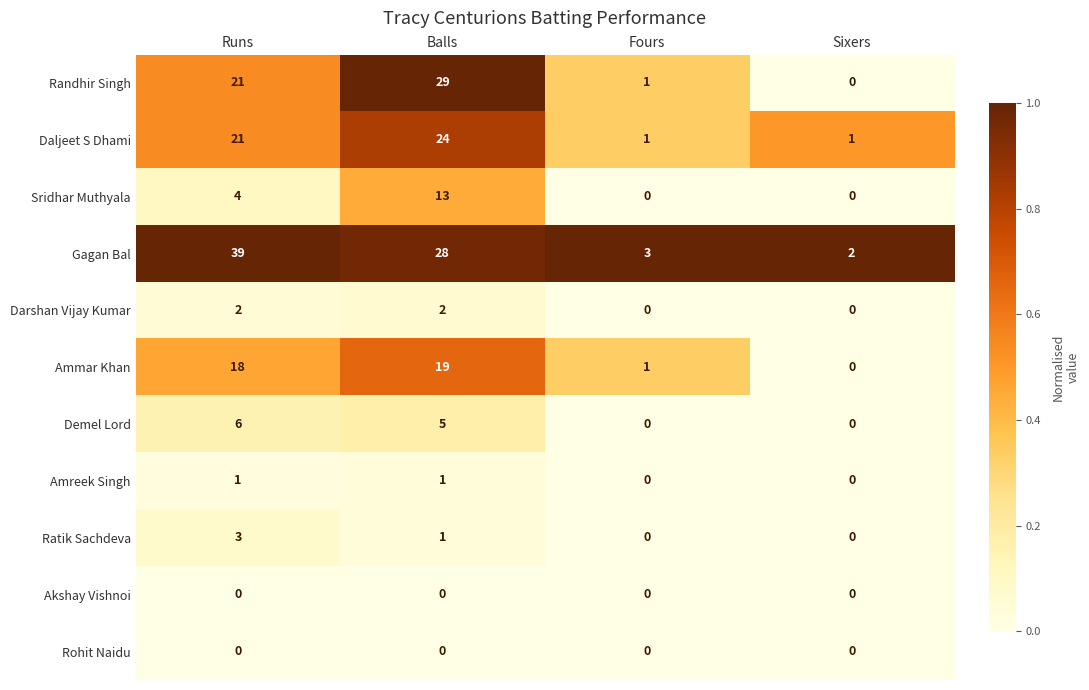

At how many categories does at least one series exceed 0?

4